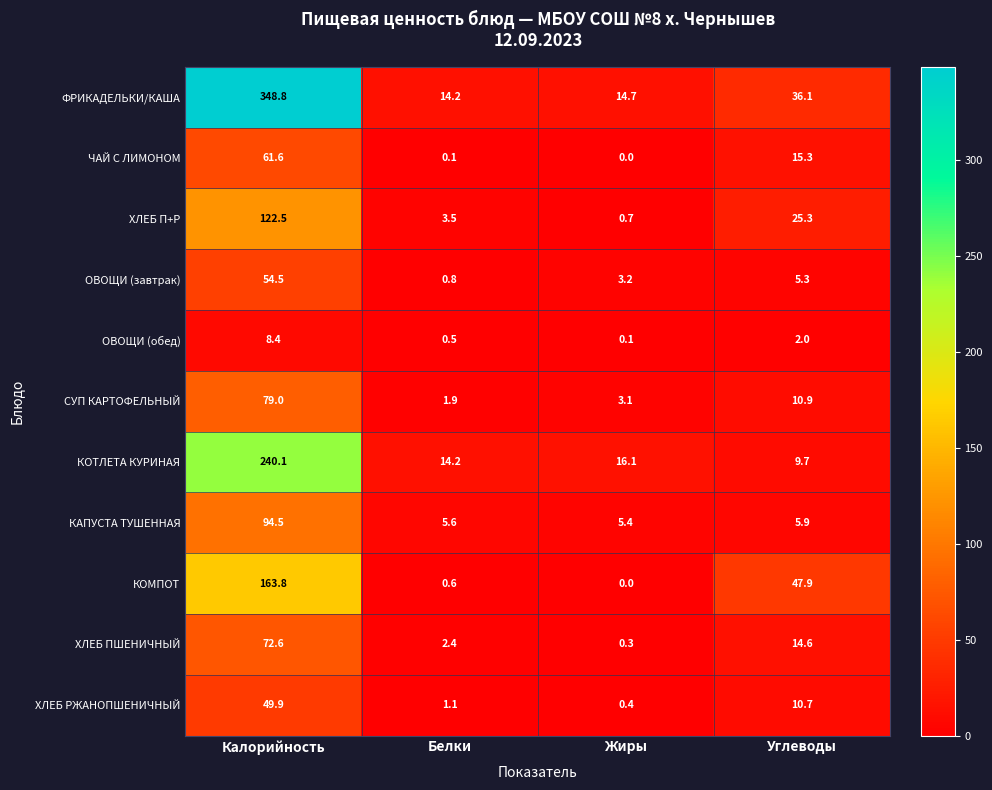

At which label is КОТЛЕТА КУРИНАЯ closest to 124?

Жиры